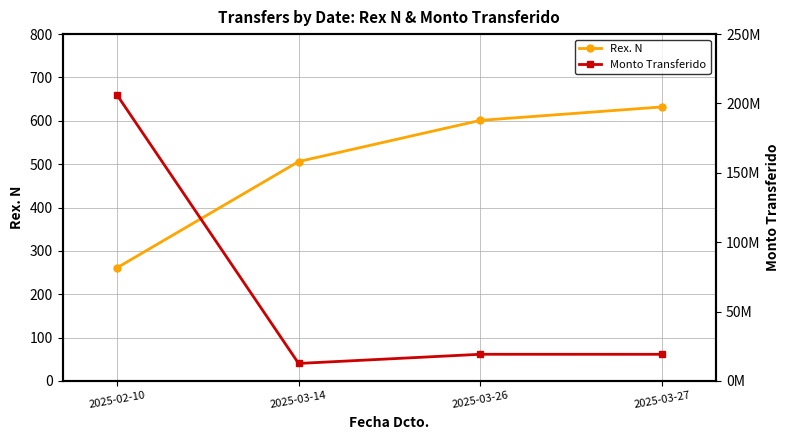

How many categories are shown in the chart?

4